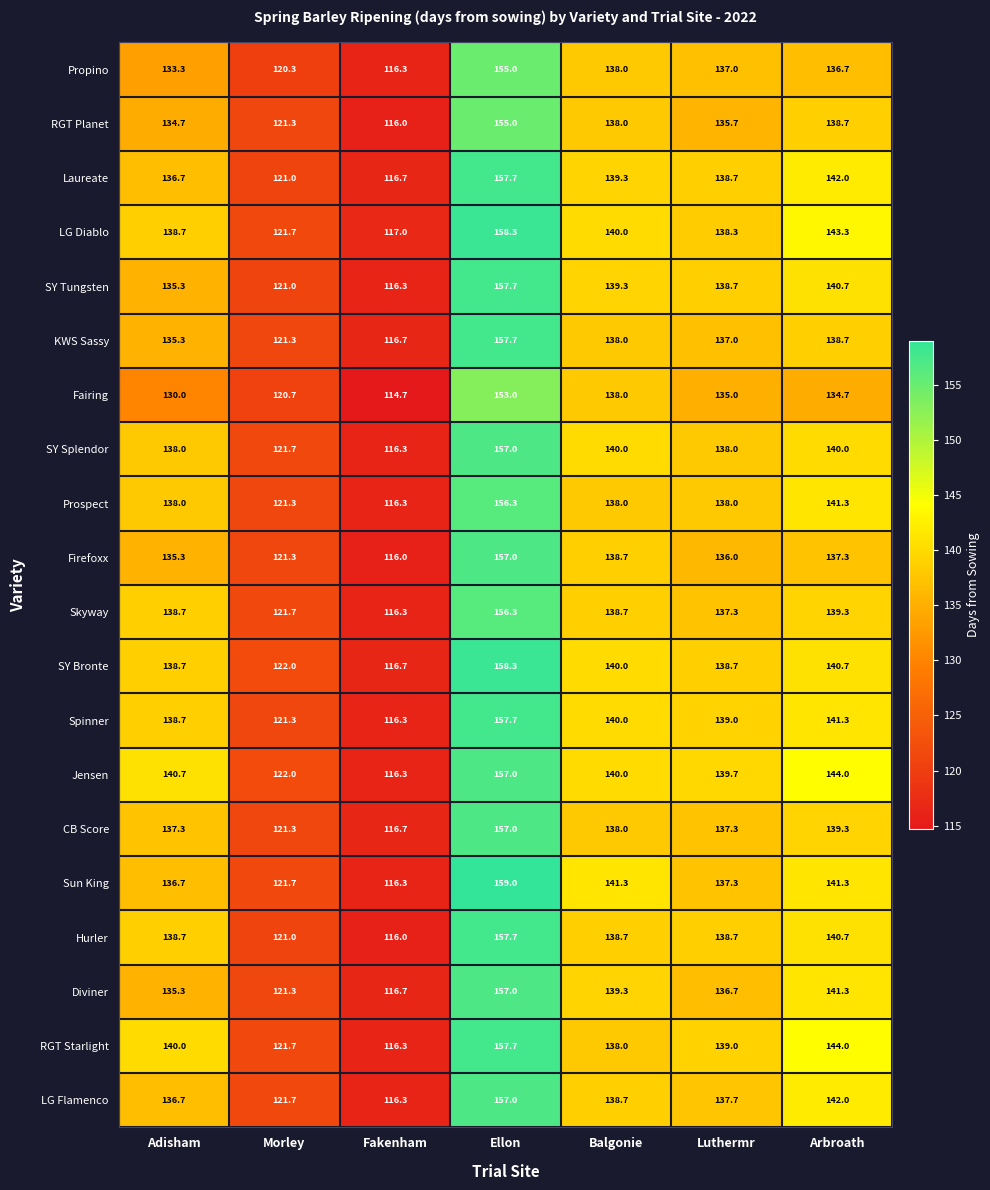

At which label is Sun King closest to 137?

Adisham